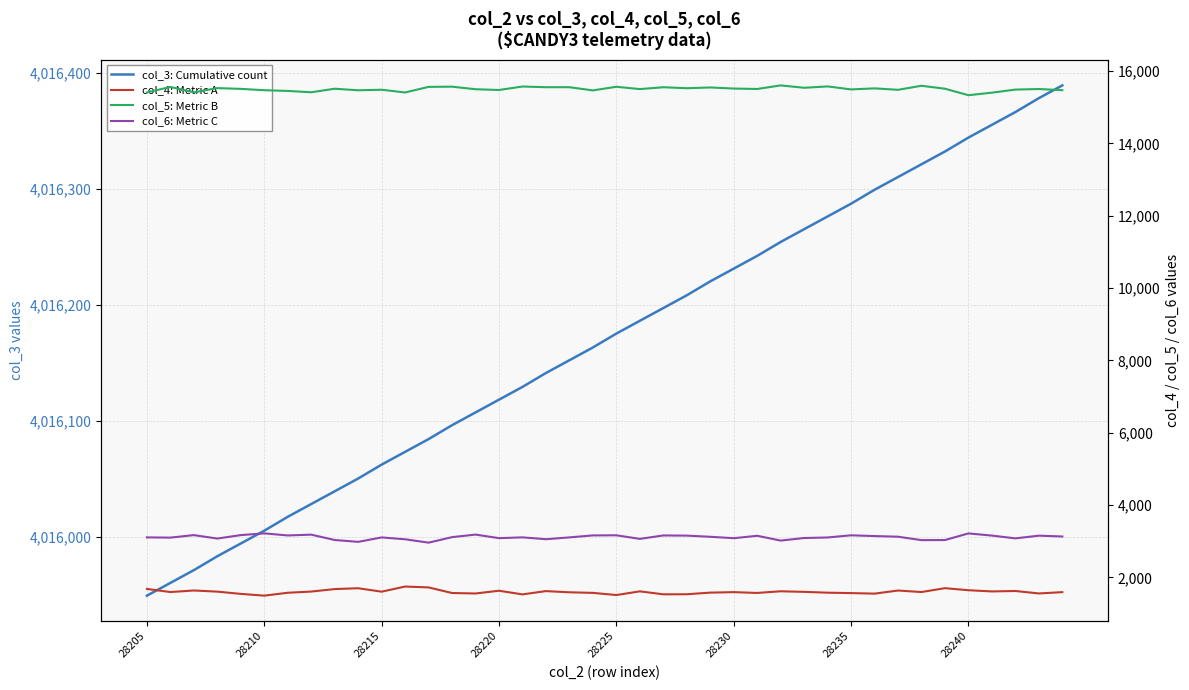

Which series has the largest range (max minus min)?

col_3: Cumulative count